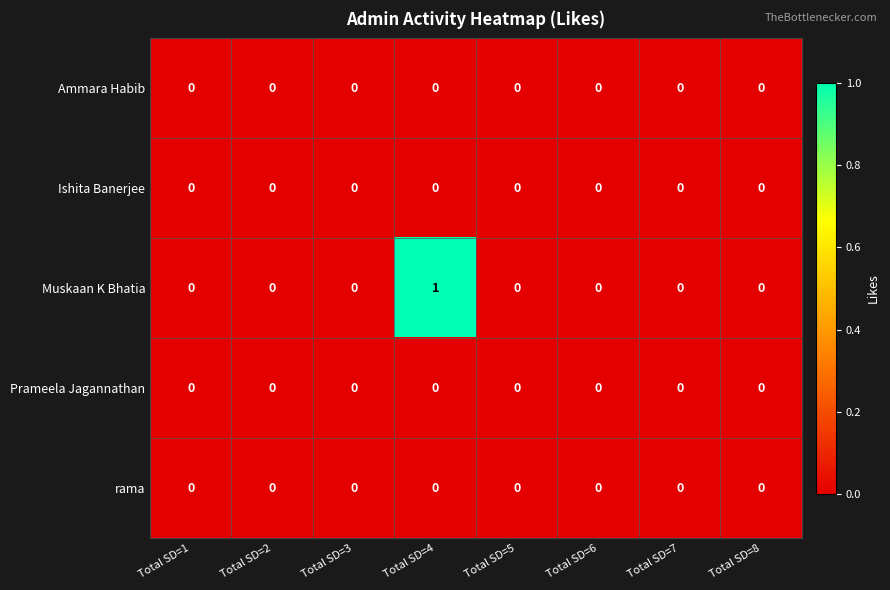

Count the Muskaan K Bhatia values in the range 0 to 1.

8